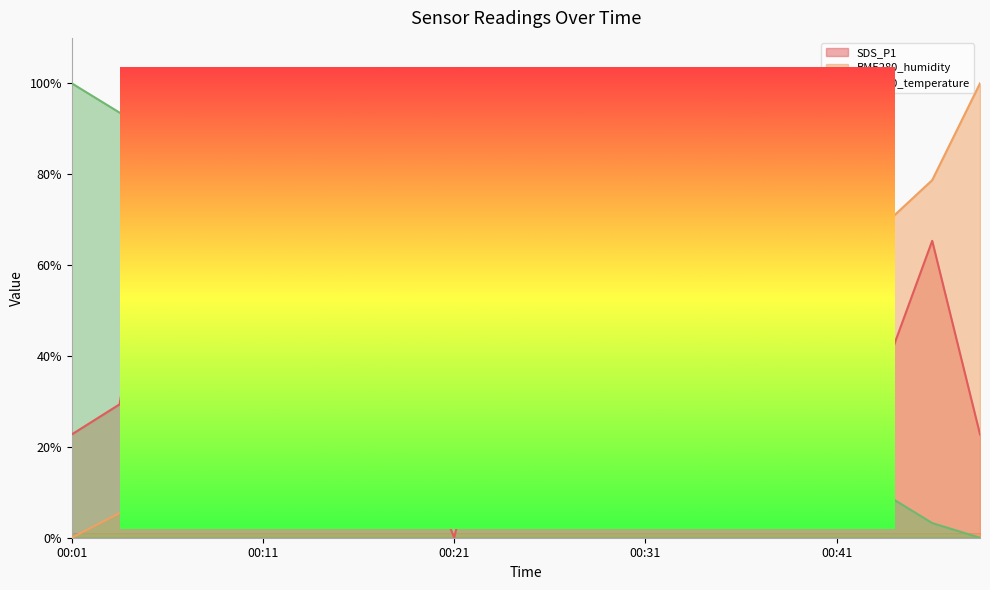

What is the difference between the maximum and second lowest values in the SDS_P1 series?

95.6